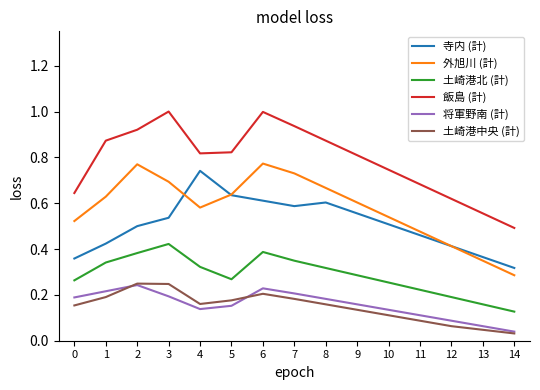

True or false: 飯島 (計) and 外旭川 (計) intersect in this chart.

False